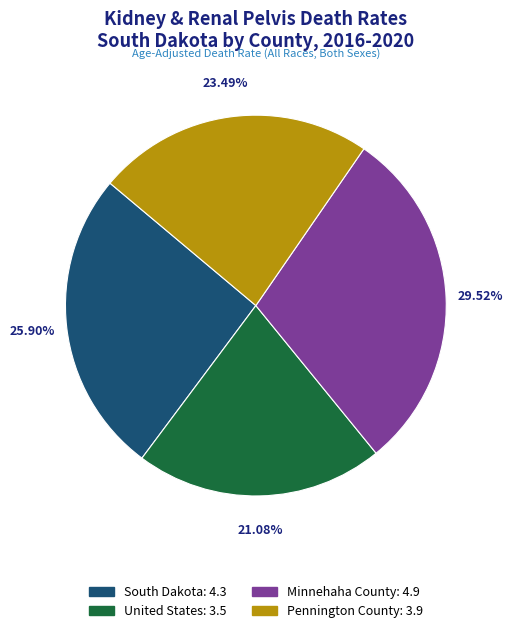

Which has a higher value, Pennington County or South Dakota?

South Dakota